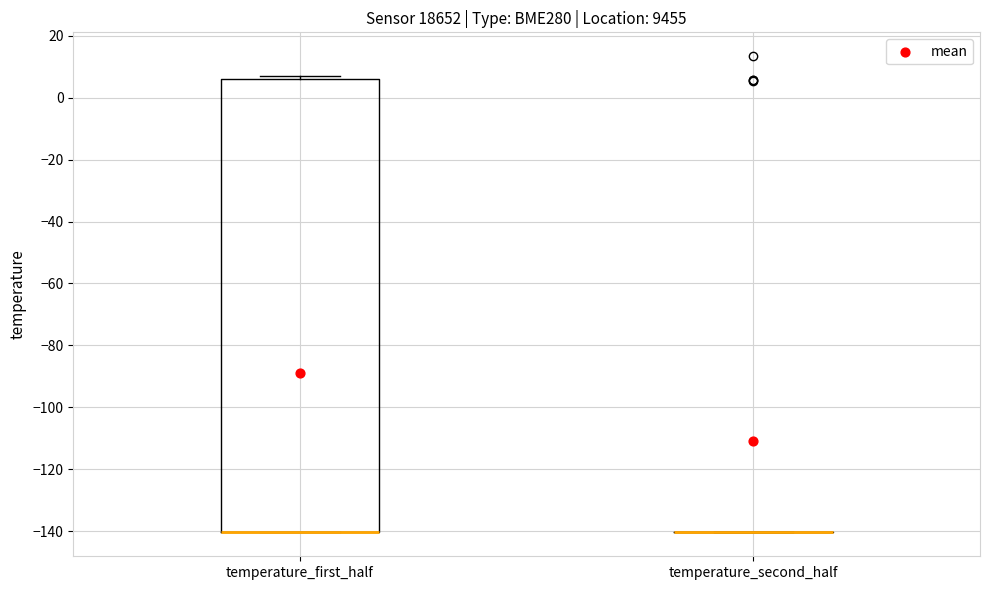

Where is the upper edge of the box for temperature_first_half on the y-axis? The values are not printed on the chart, so give them approximately, as read against the axis.

6